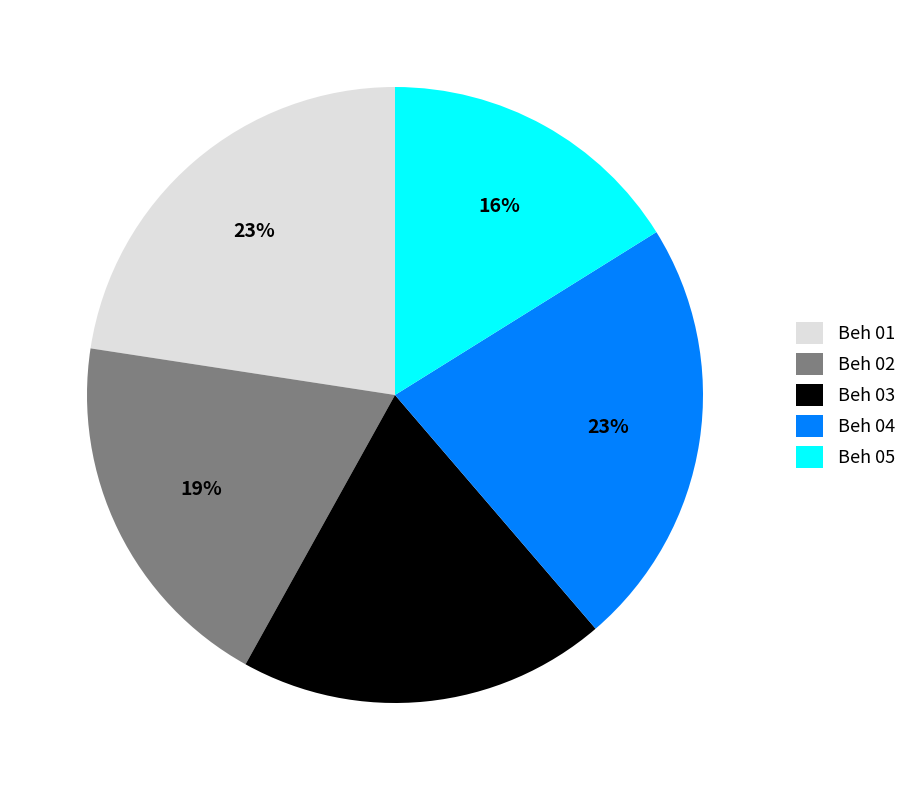

To the nearest percent, what percentage of the pie is Beh 05?

16%